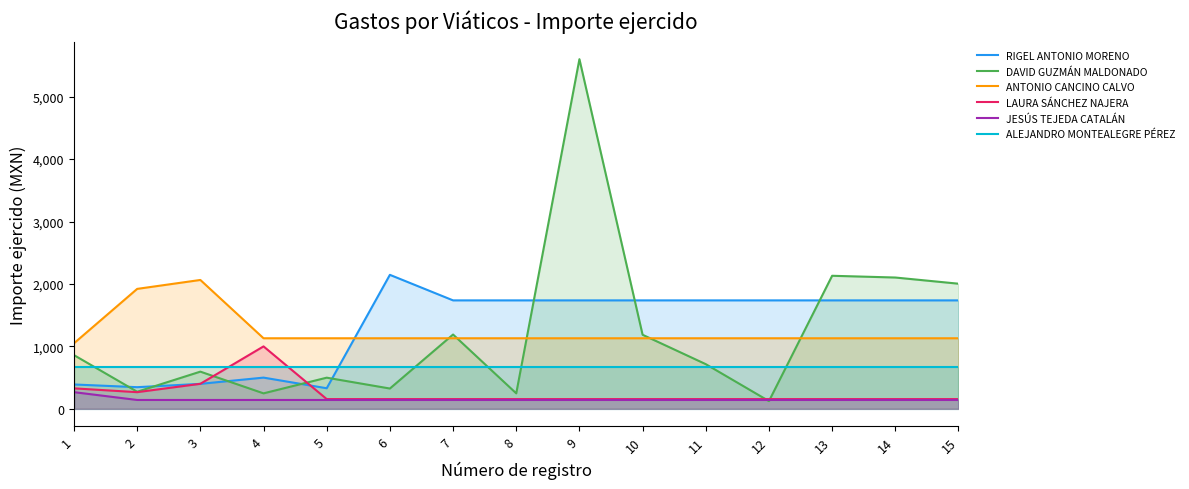

Which series has the widest spread of values?

DAVID GUZMÁN MALDONADO